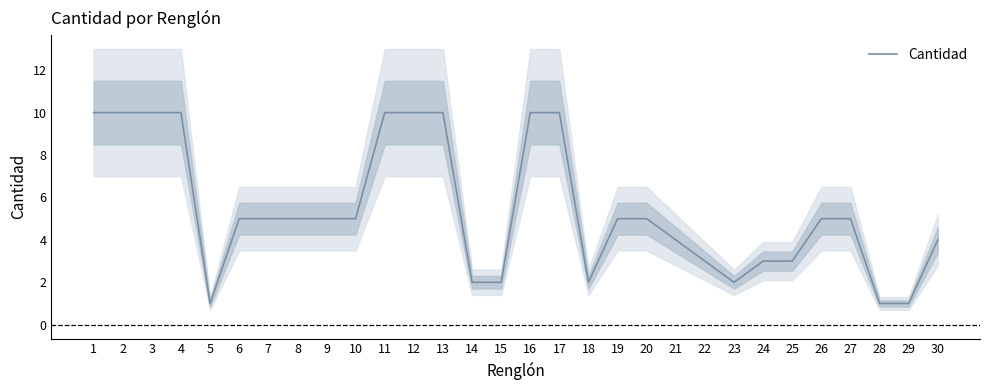

What is the difference between the second highest and second lowest values?

9